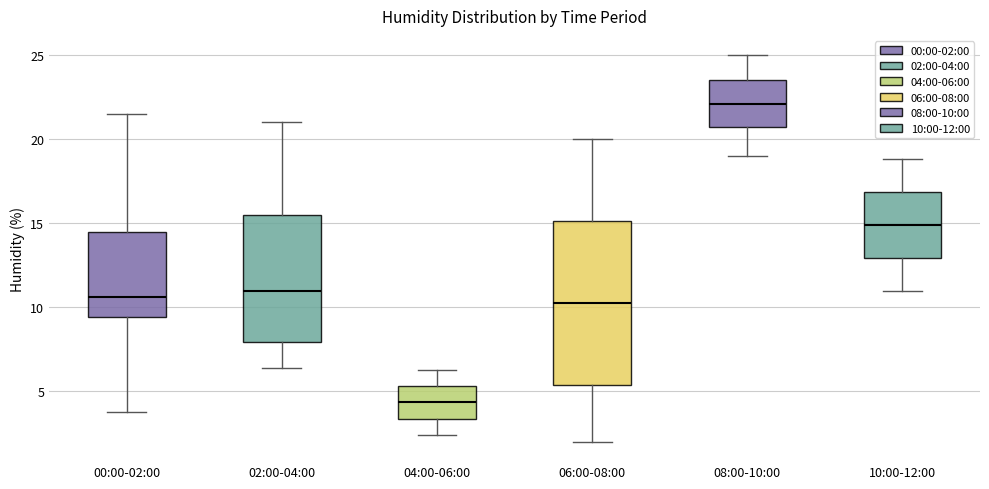

Where does the lower whisker of the box for 08:00-10:00 end on the y-axis? The values are not printed on the chart, so give them approximately, as read against the axis.

19.0